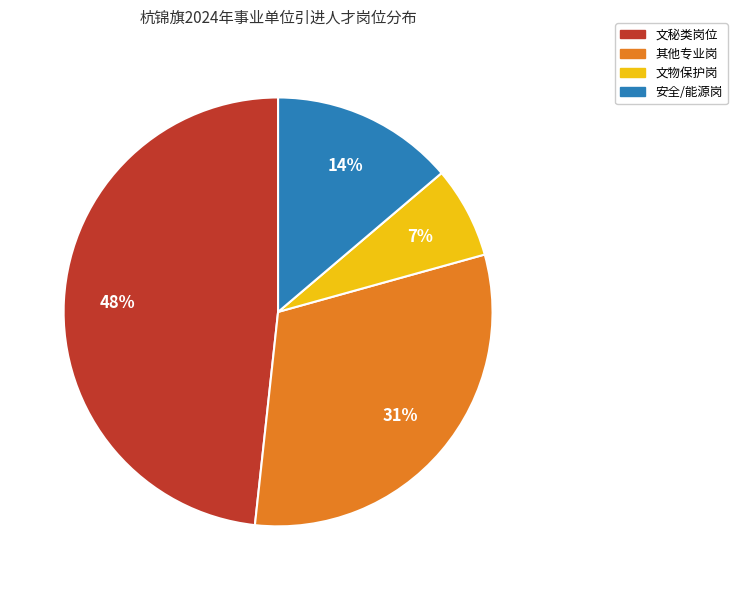

Count the number of slices in the pie.

4